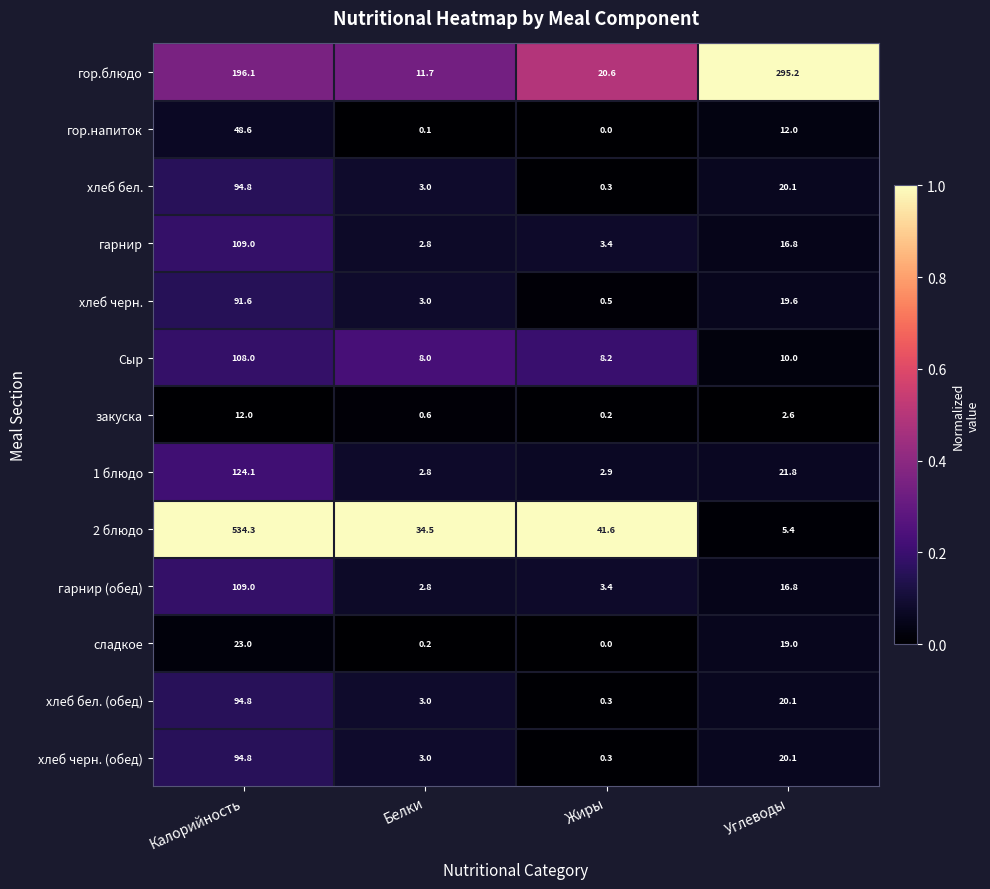

Which series has the largest range (max minus min)?

2 блюдо